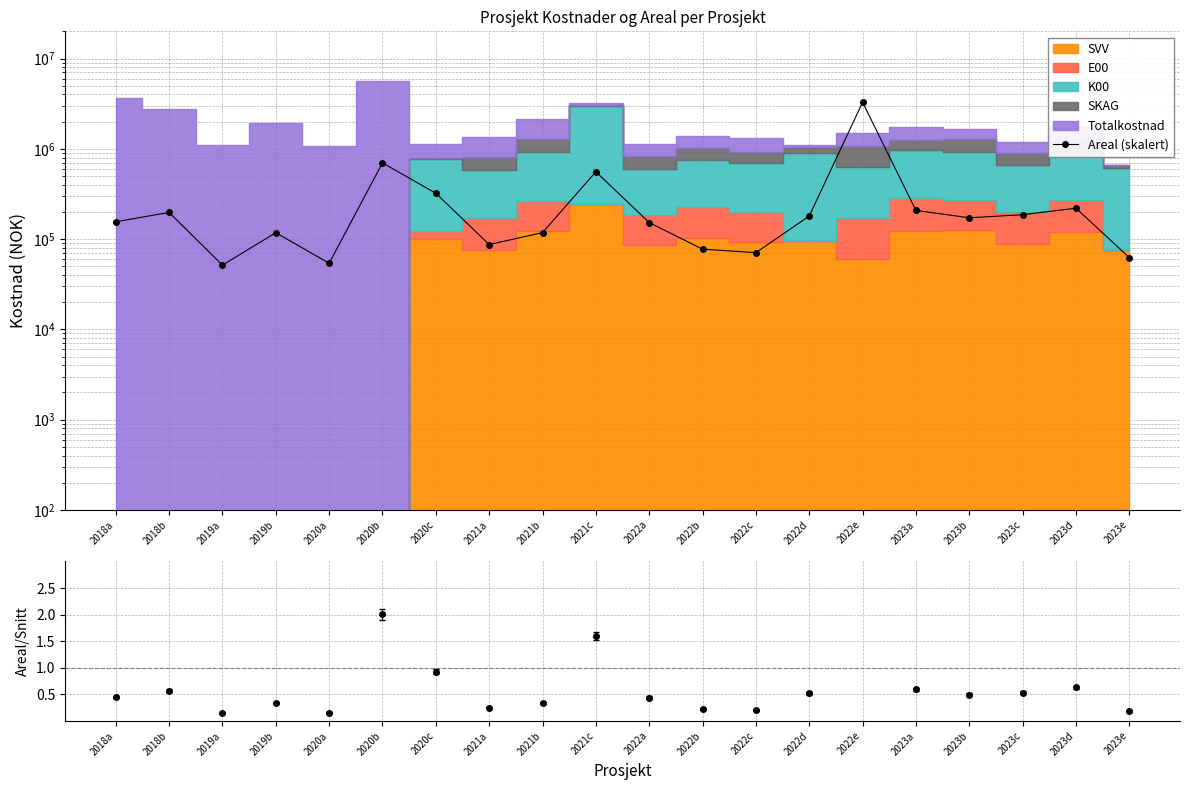

How many data points does each series have?

20